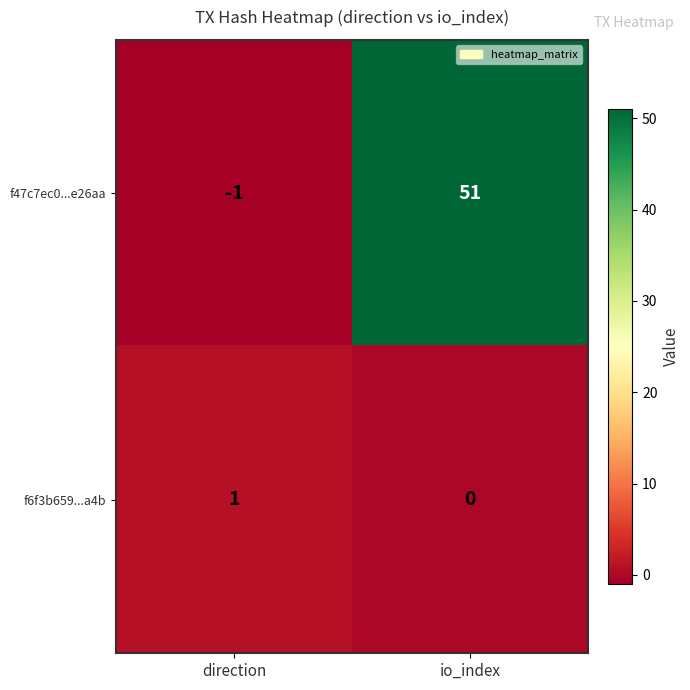

The value of f47c7ec0...e26aa at io_index is 51. True or false?

True